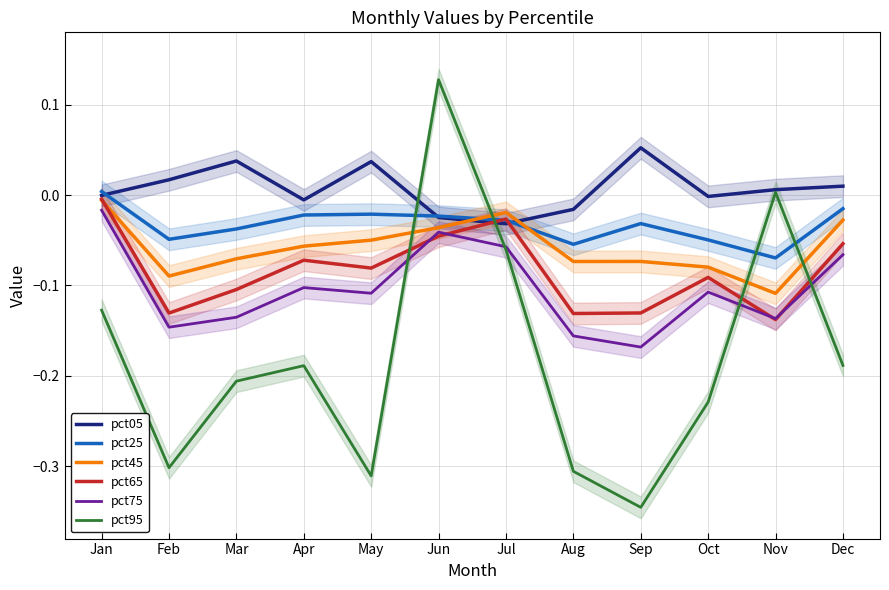

After their last crossing, which series has the higher values: pct05 or pct25?

pct05